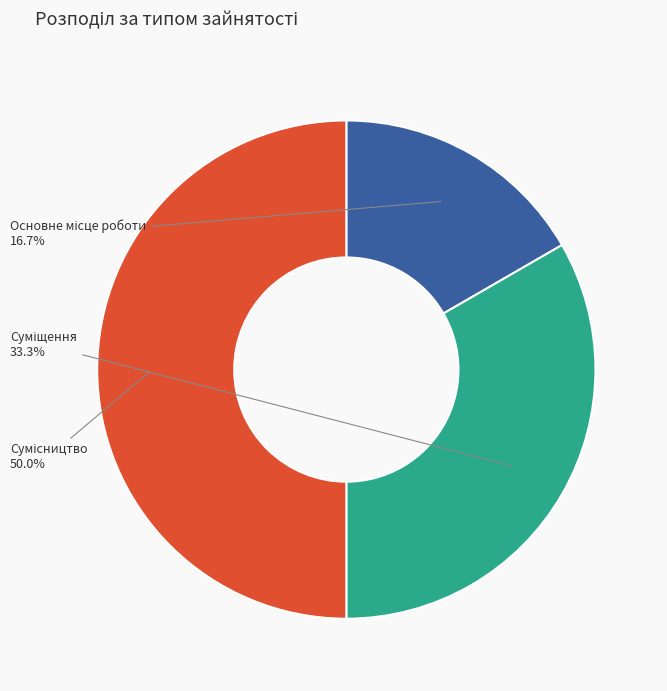

What is the change in value from Основне місце роботи to Суміщення?

+1